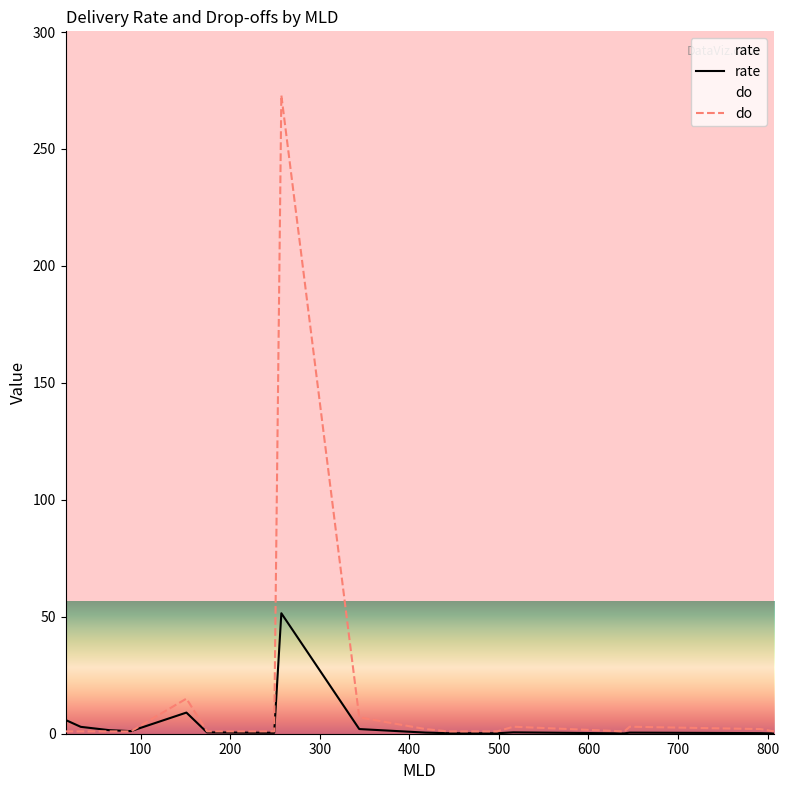

Which series has the widest spread of values?

do